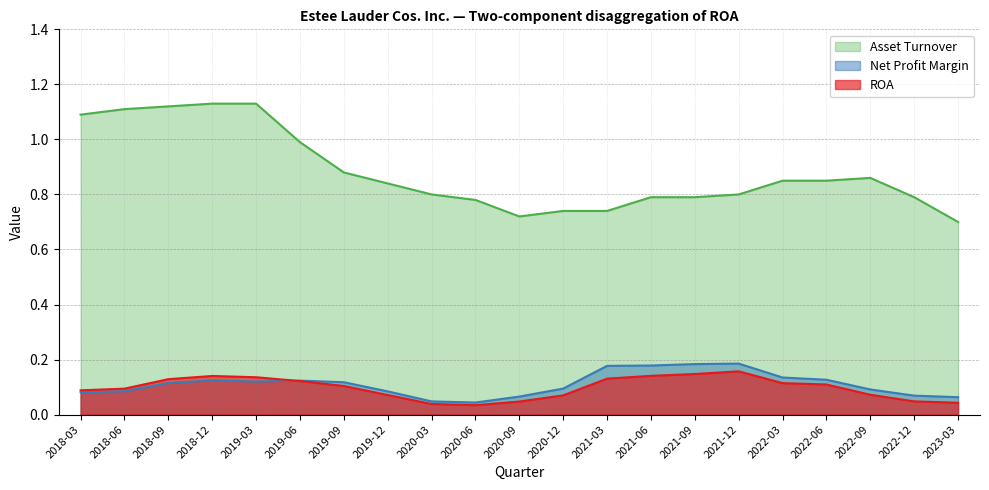

Does the chart have visible grid lines?

Yes